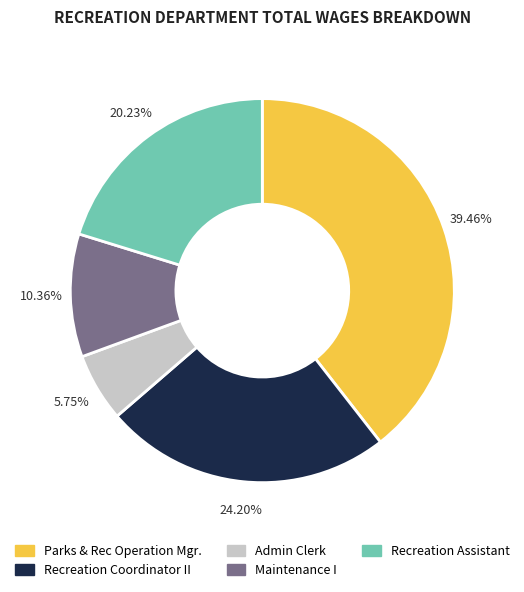

How many slices are in this pie chart?

5